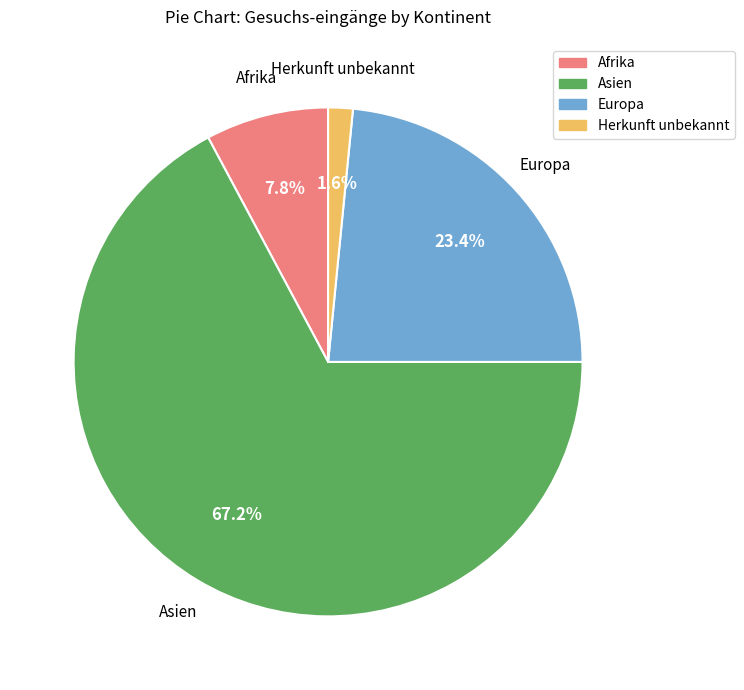

Which category has the smallest portion of the pie?

Herkunft unbekannt